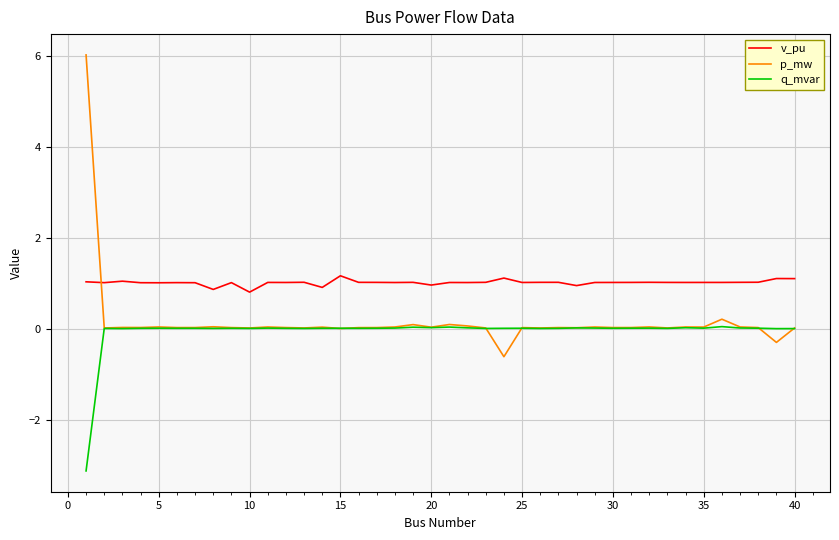

Which series has the largest total across all categories?

v_pu